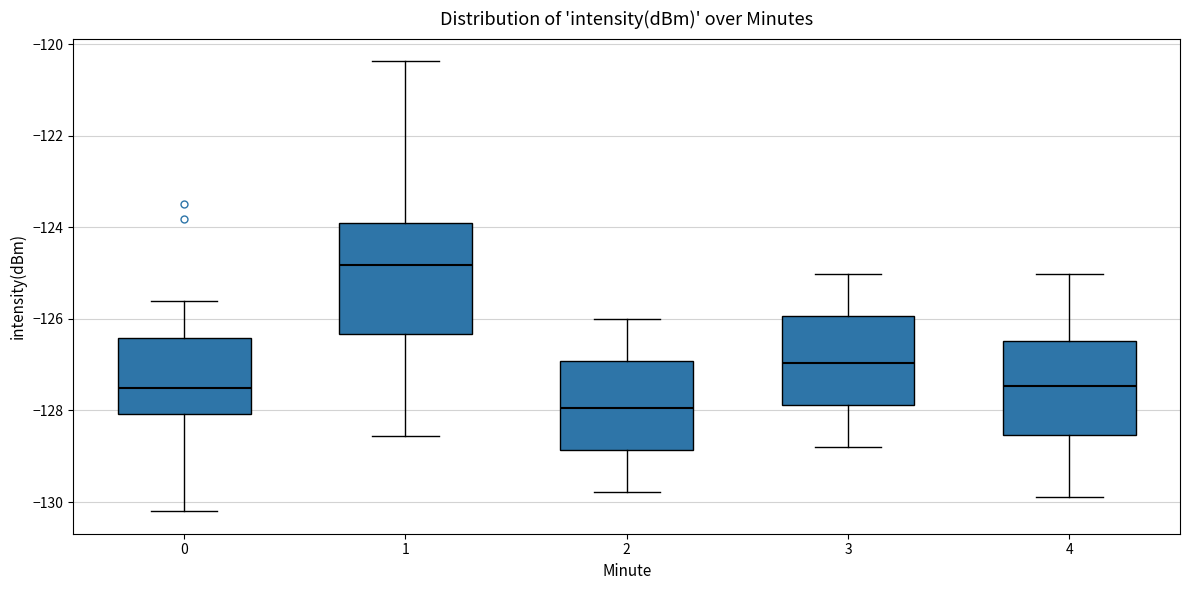

Reading left to right, transcribe this box plot: for each box, give where its median line is, the range the box spans, and where its two whiskers end, as read against the y-axis. The values are not printed on the chart, so give them approximately, as read against the axis.

0: median -127.6, box -128.0 to -126.4, whiskers -130.2 to -125.6
1: median -124.8, box -126.4 to -124.0, whiskers -128.6 to -120.4
2: median -128.0, box -128.8 to -127.0, whiskers -129.8 to -126.0
3: median -127.0, box -127.8 to -126.0, whiskers -128.8 to -125.0
4: median -127.4, box -128.6 to -126.4, whiskers -130.0 to -125.0